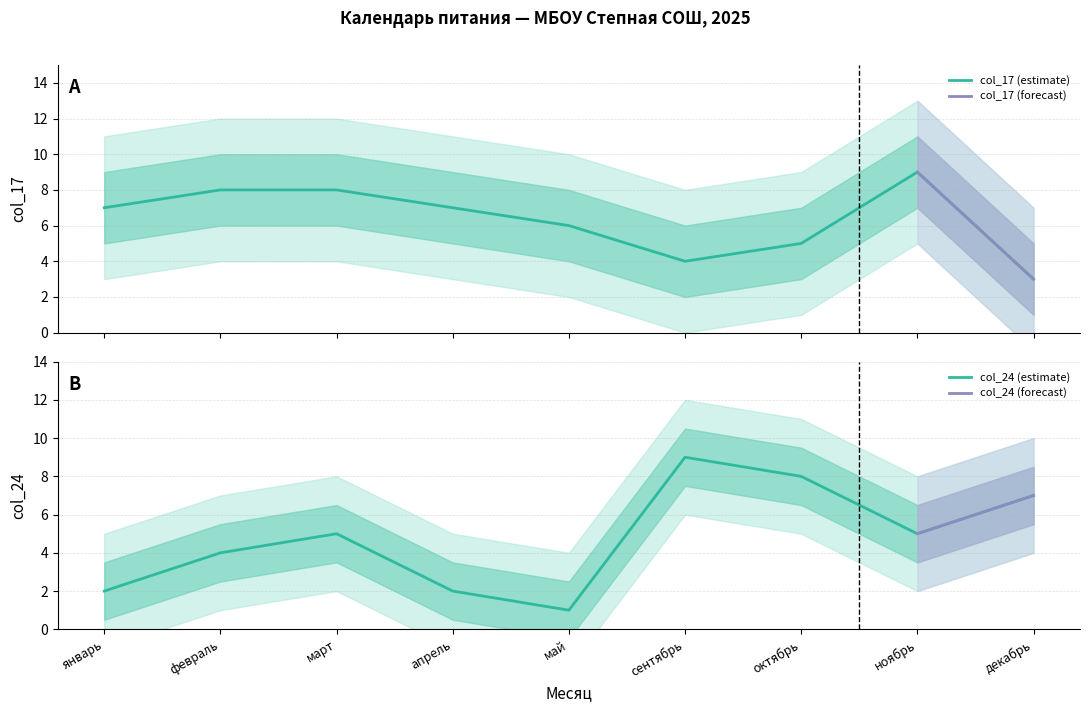

What is the label of the 7th point from the left?

октябрь